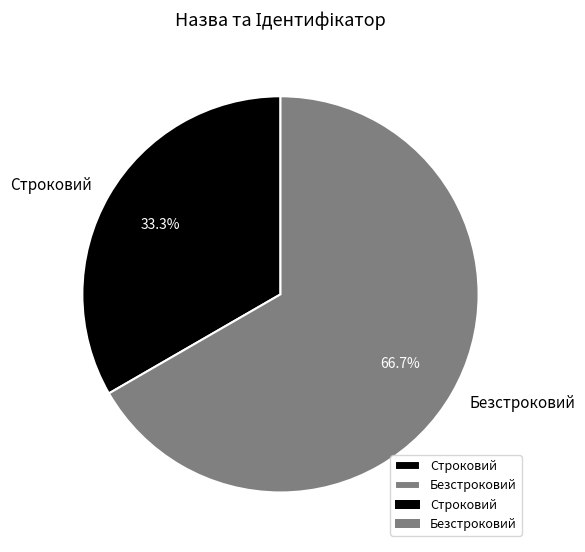

What is the largest slice in the pie chart?

Безстроковий